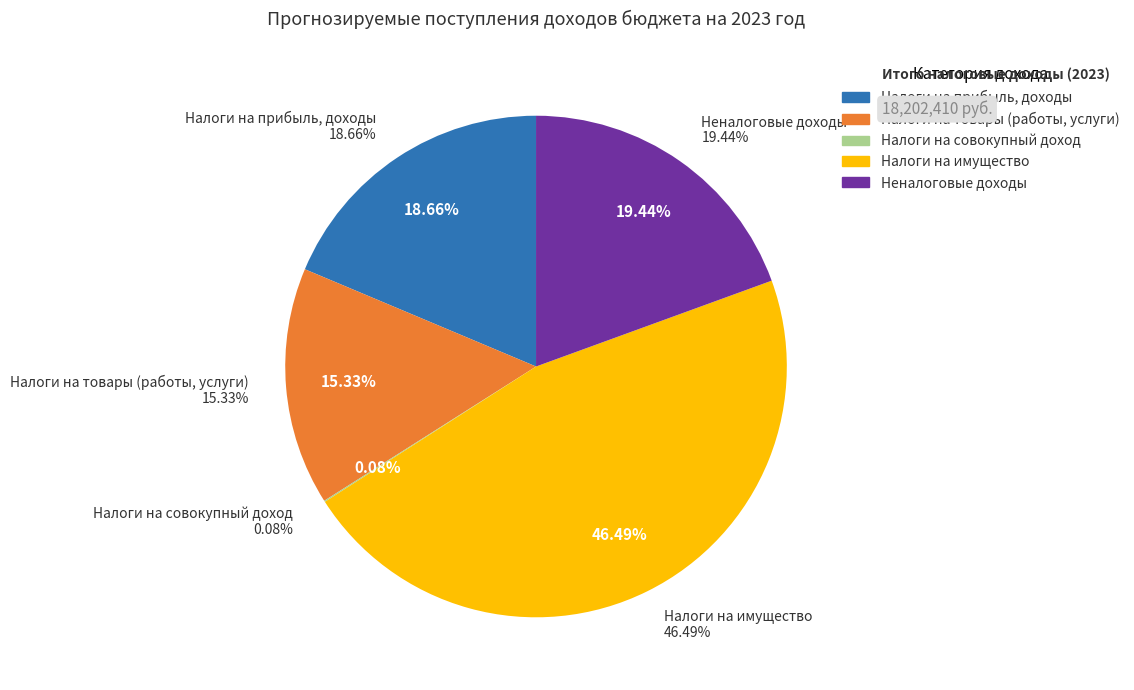

Is there a majority slice in this chart?

No